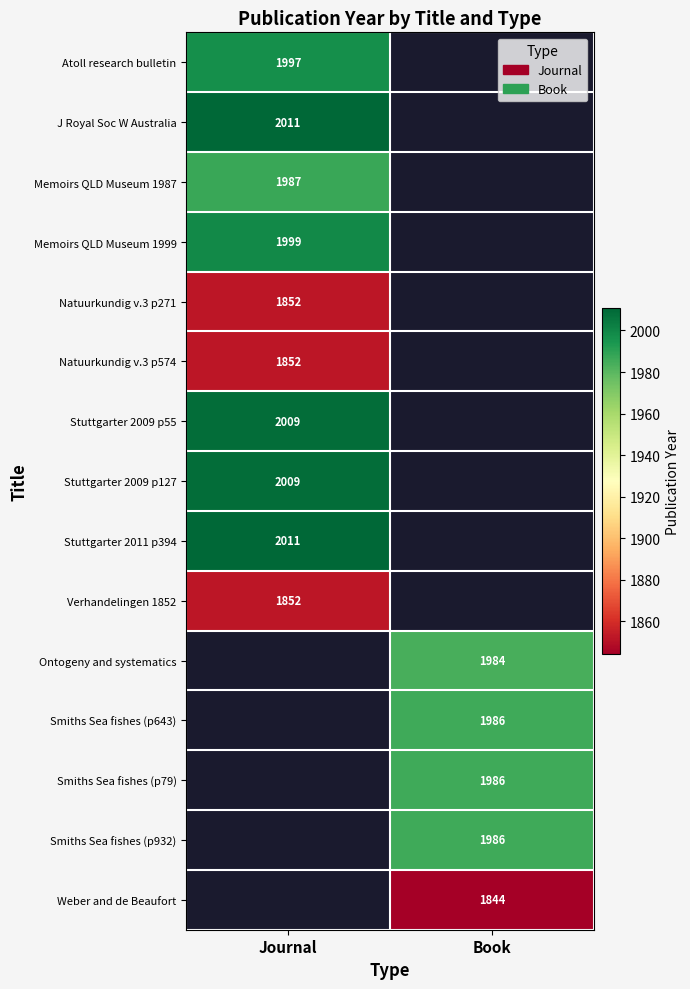

True or false: Memoirs QLD Museum 1999 has a value of 2706 at Journal.

False